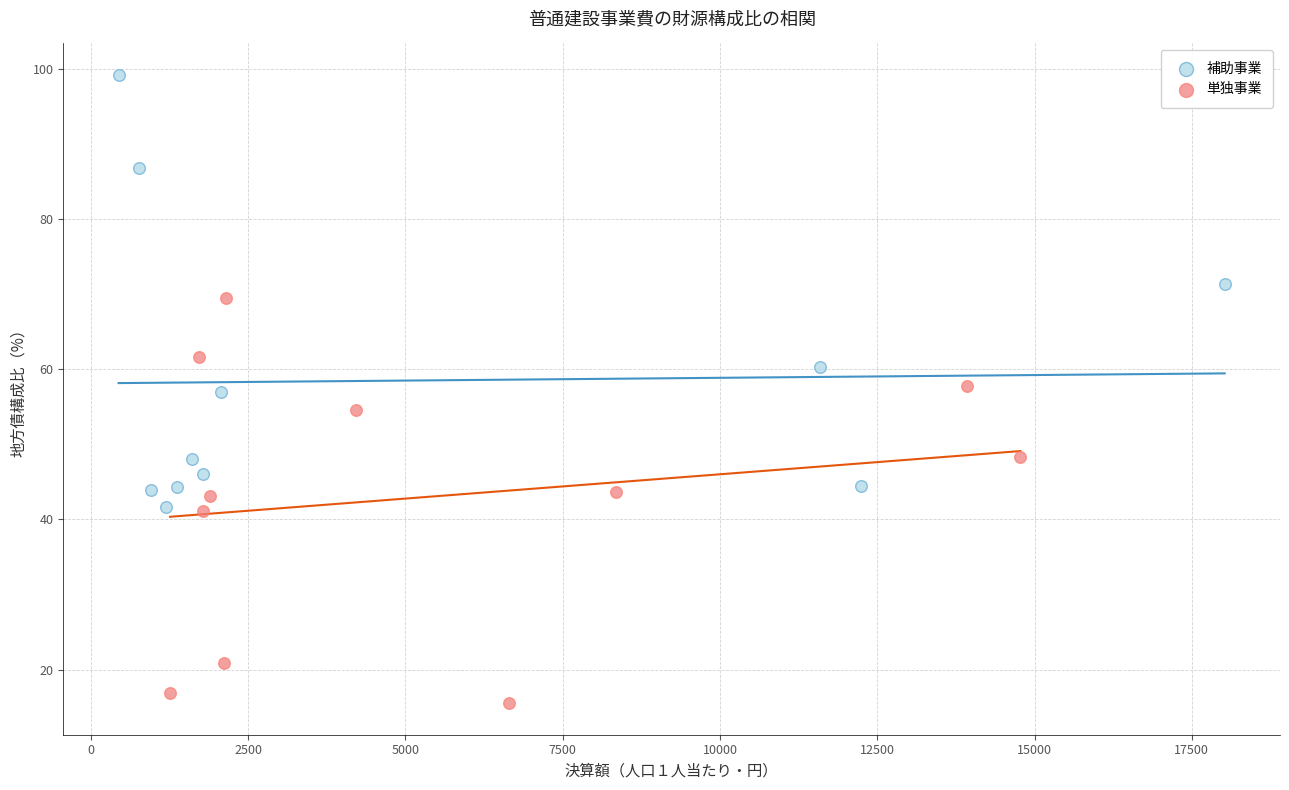

What are all the series names shown in the legend?

補助事業, 単独事業